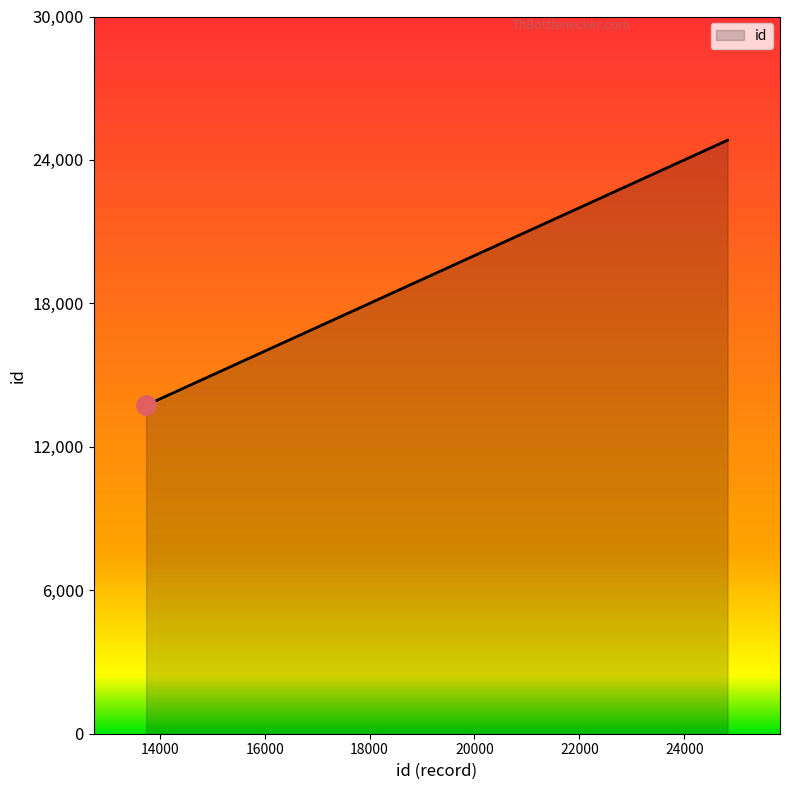

What is the difference between the second highest and minimum values?

11076